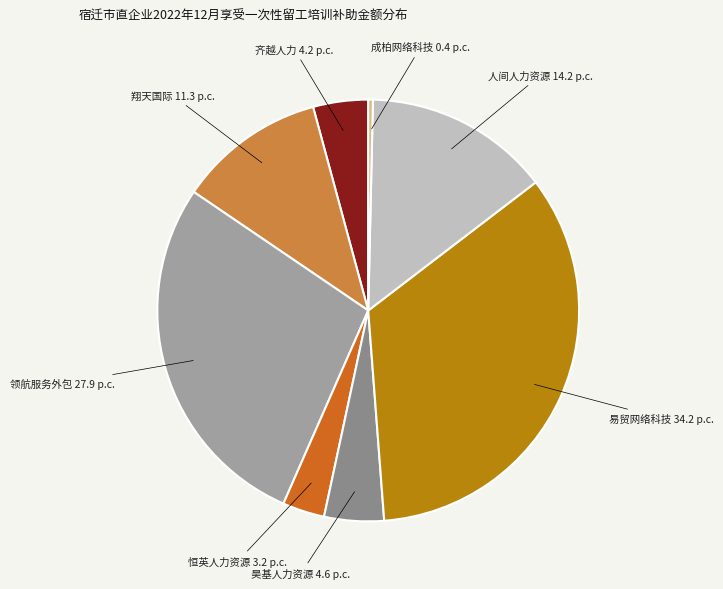

Does 恒英人力资源 represent more than half of the total?

No